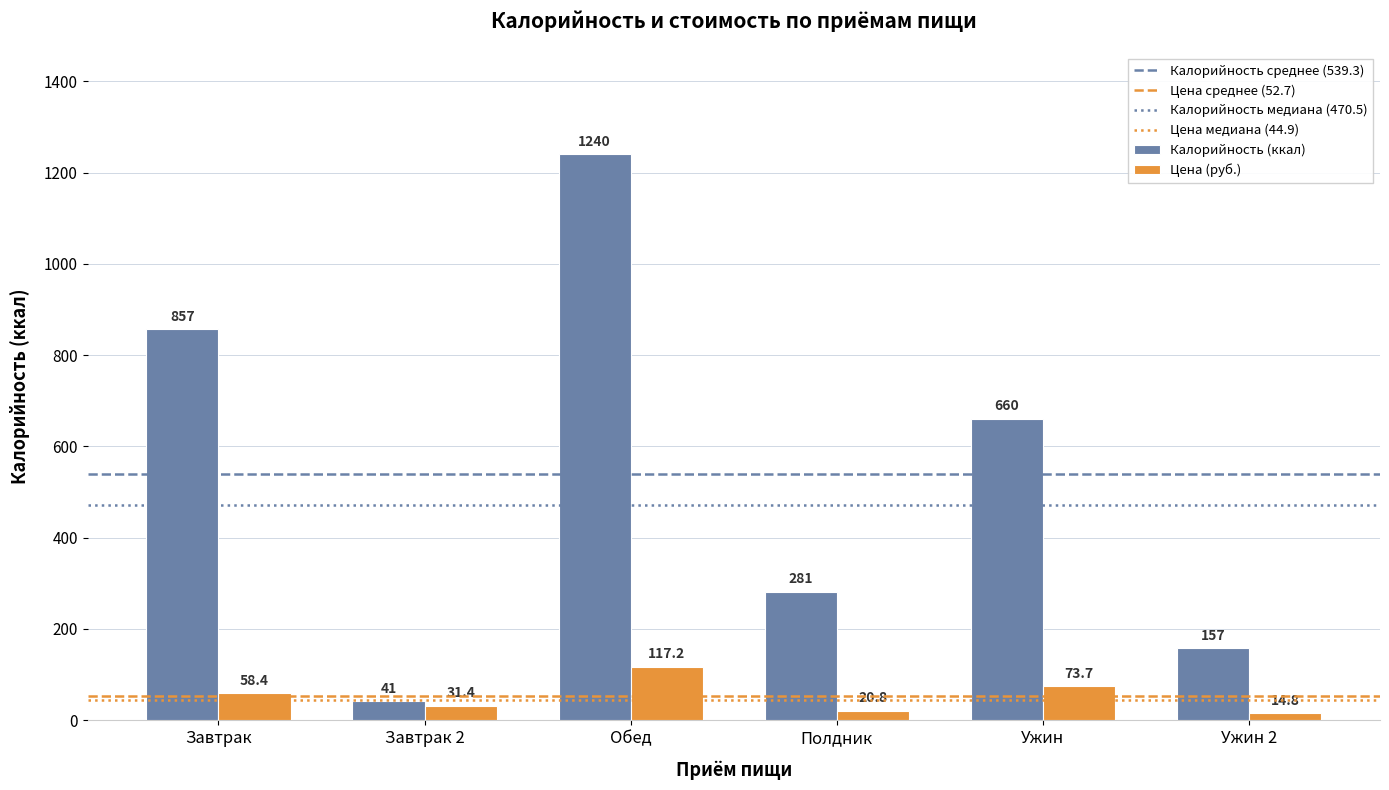

What is the lowest value of the Калорийность (ккал) series?

41.0